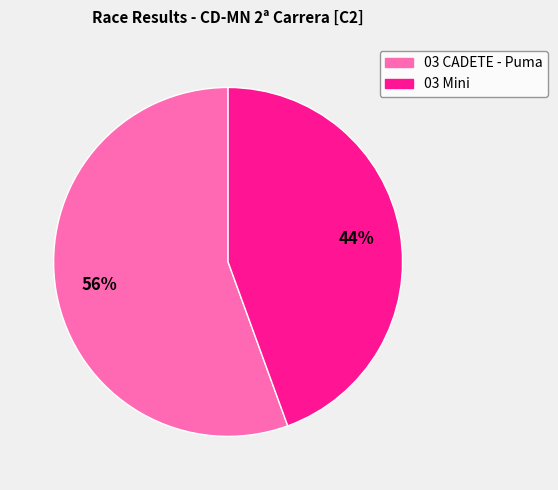

To the nearest percent, what portion does 03 CADETE - Puma represent?

56%